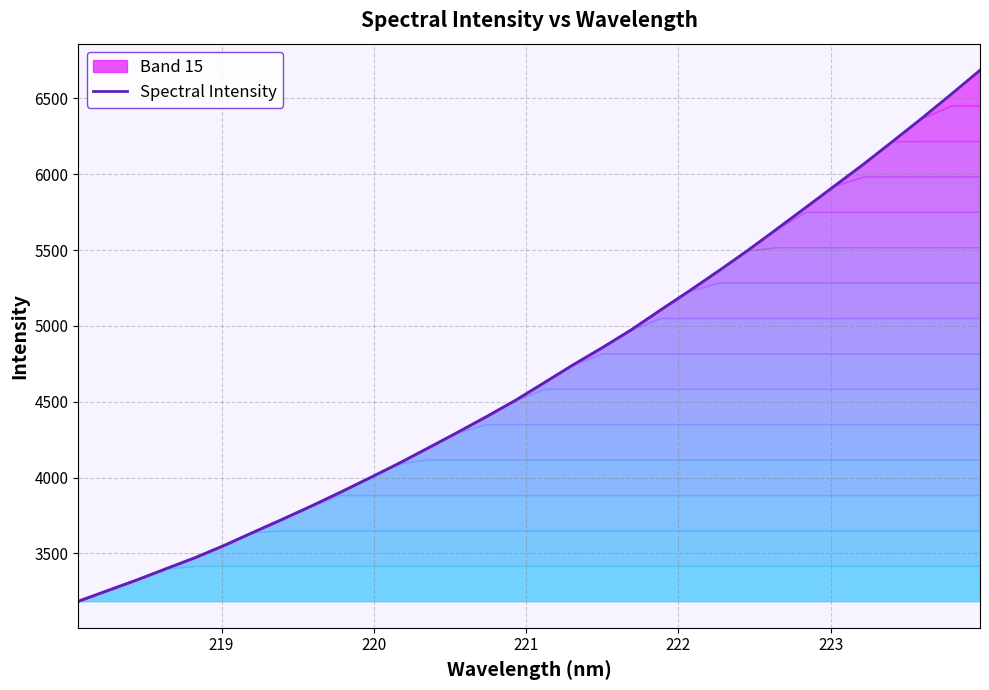

How many data points are less than 4625?

16